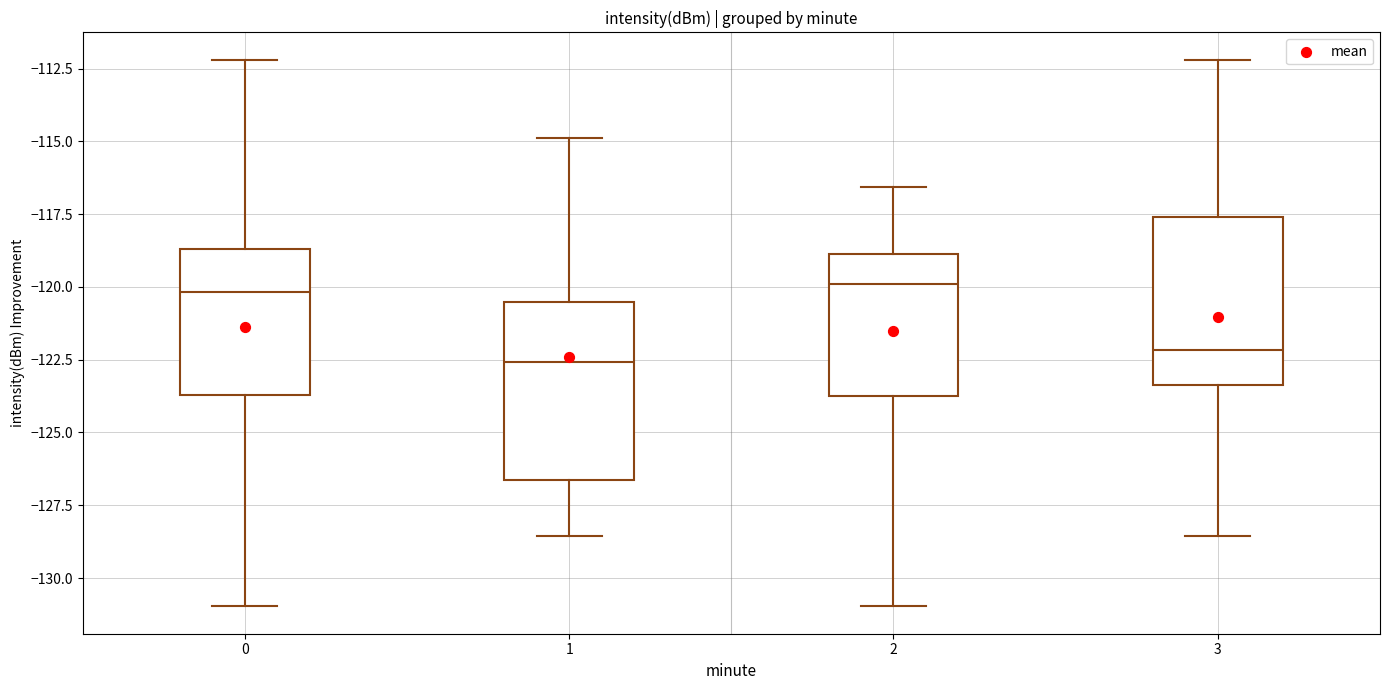

Where is the upper edge of the box at x = 2 on the y-axis? The values are not printed on the chart, so give them approximately, as read against the axis.

-119.0